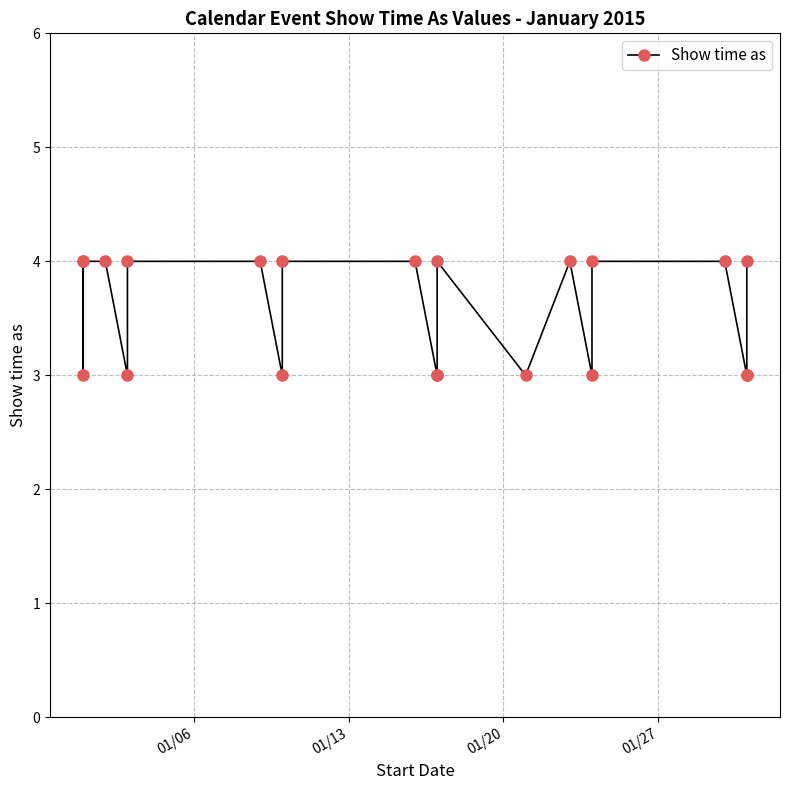

What is the greatest value displayed?

4